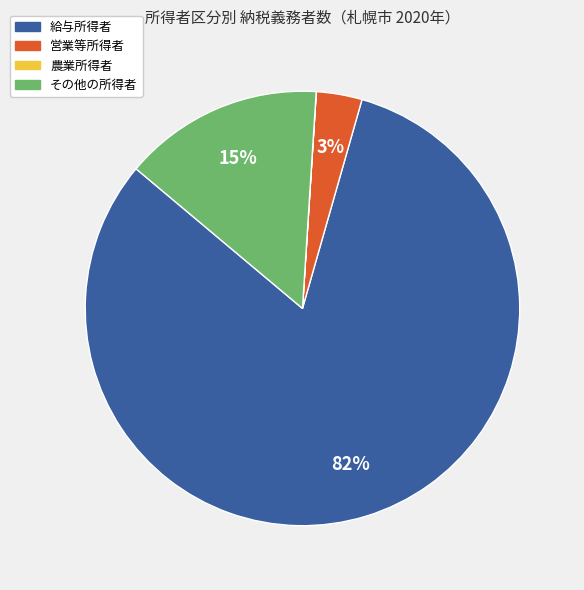

The 営業等所得者 slice represents 10% of the pie. True or false?

False